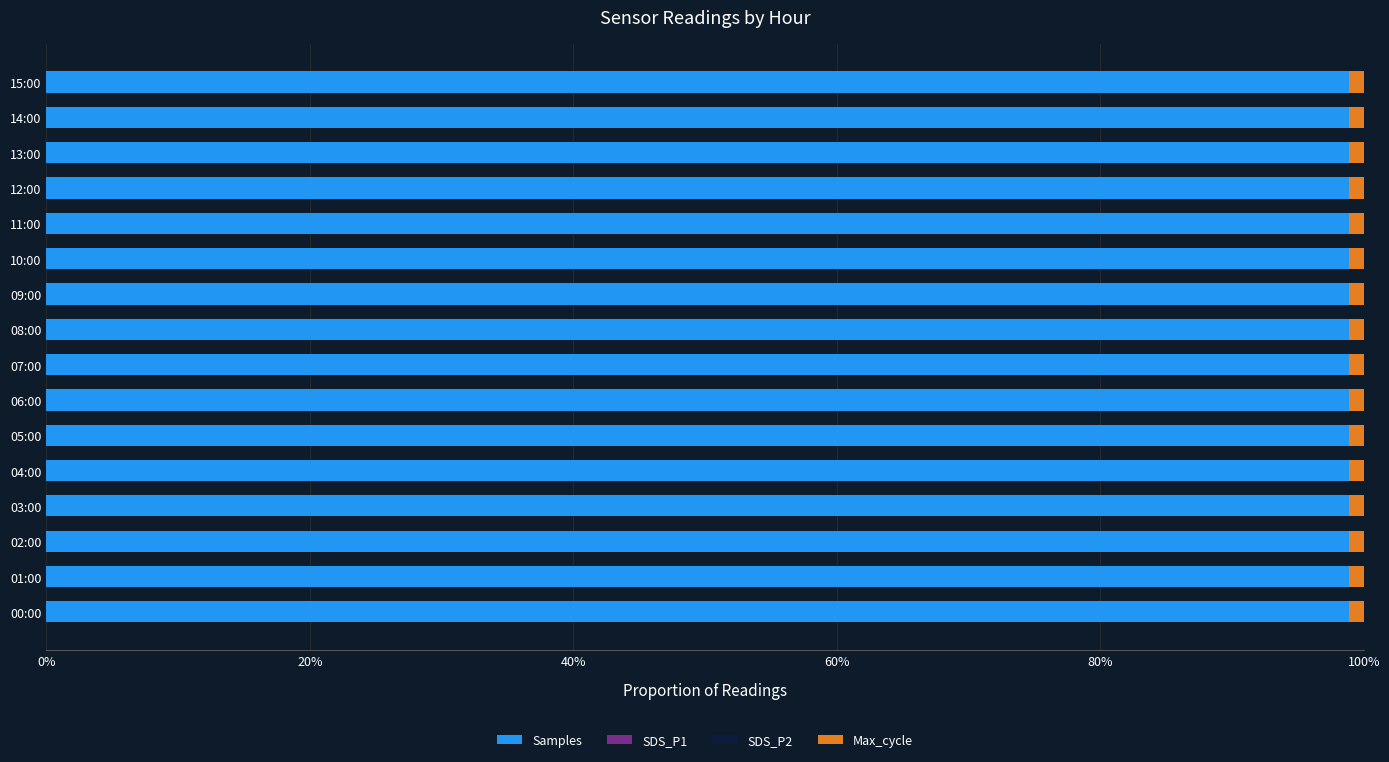

What is the highest value of the Samples series?

98.9